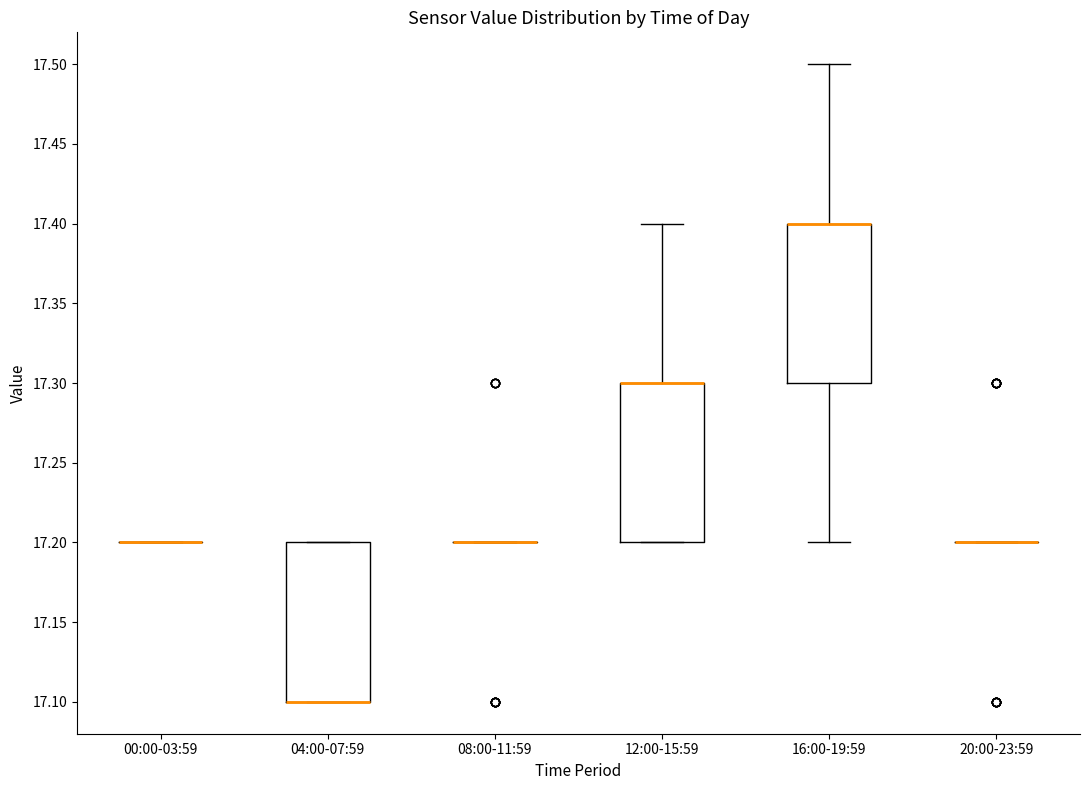

Where does the upper whisker of the box for 16:00-19:59 end on the y-axis? The values are not printed on the chart, so give them approximately, as read against the axis.

17.5